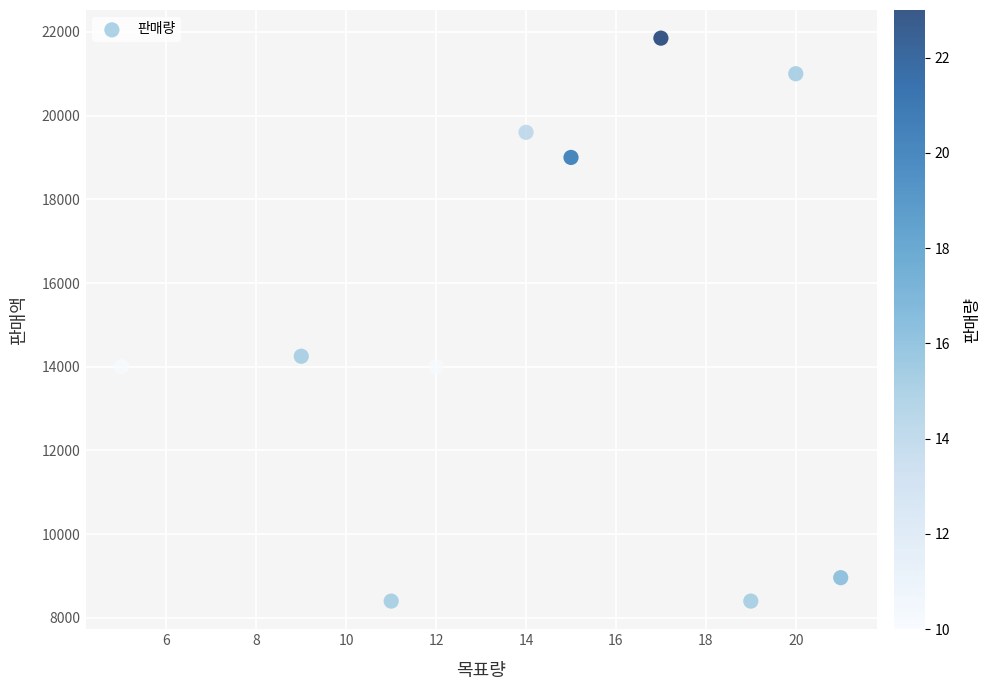

What Y value in the scatter plot is closest to 15125?

14250